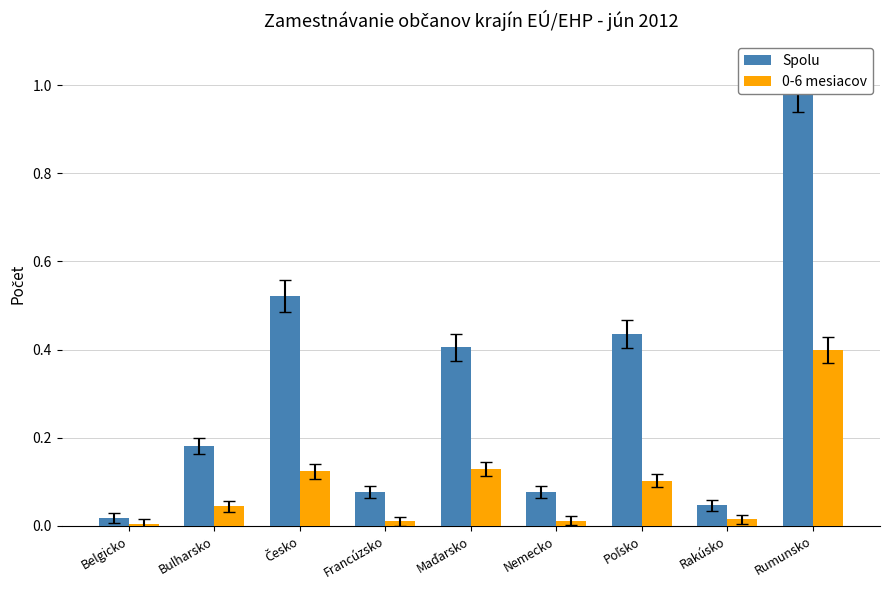

What are all the series names shown in the legend?

Spolu, 0-6 mesiacov